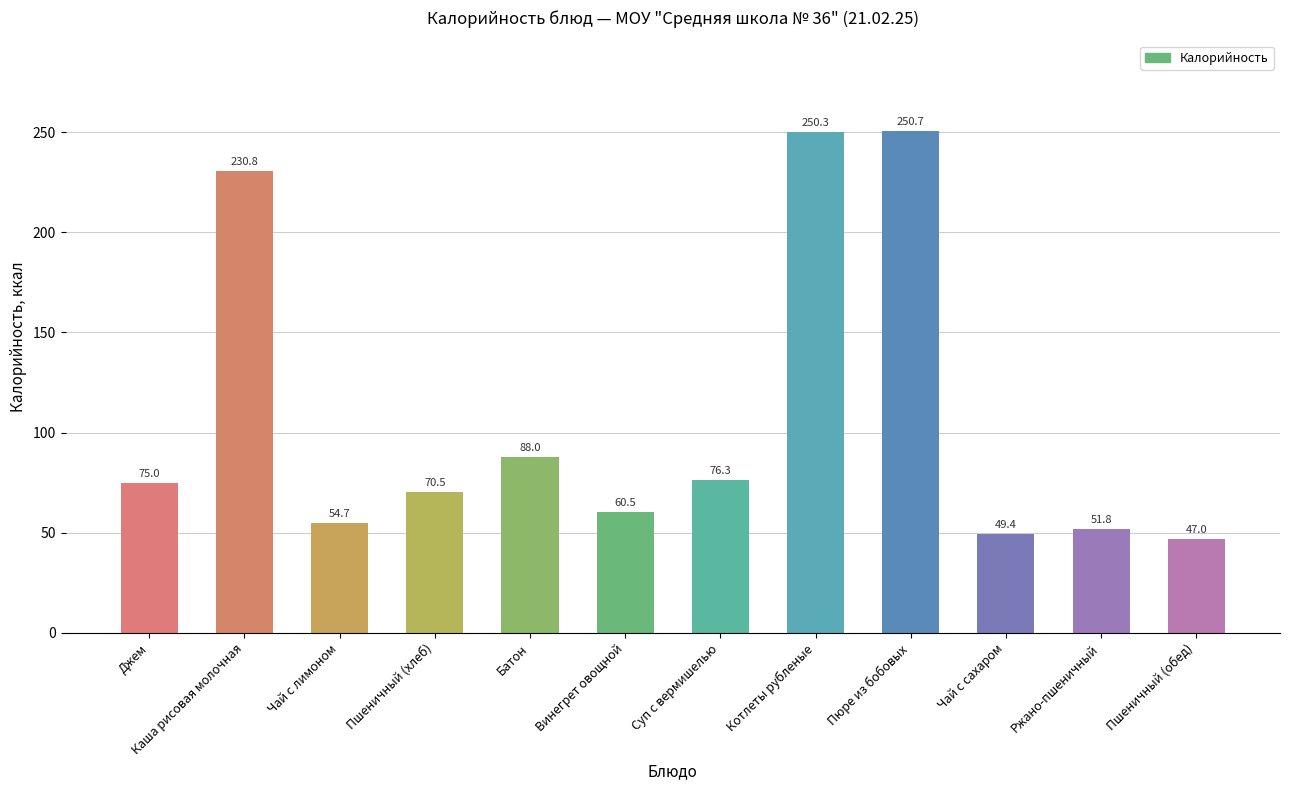

Which label corresponds to the largest value in the chart?

Пюре из бобовых